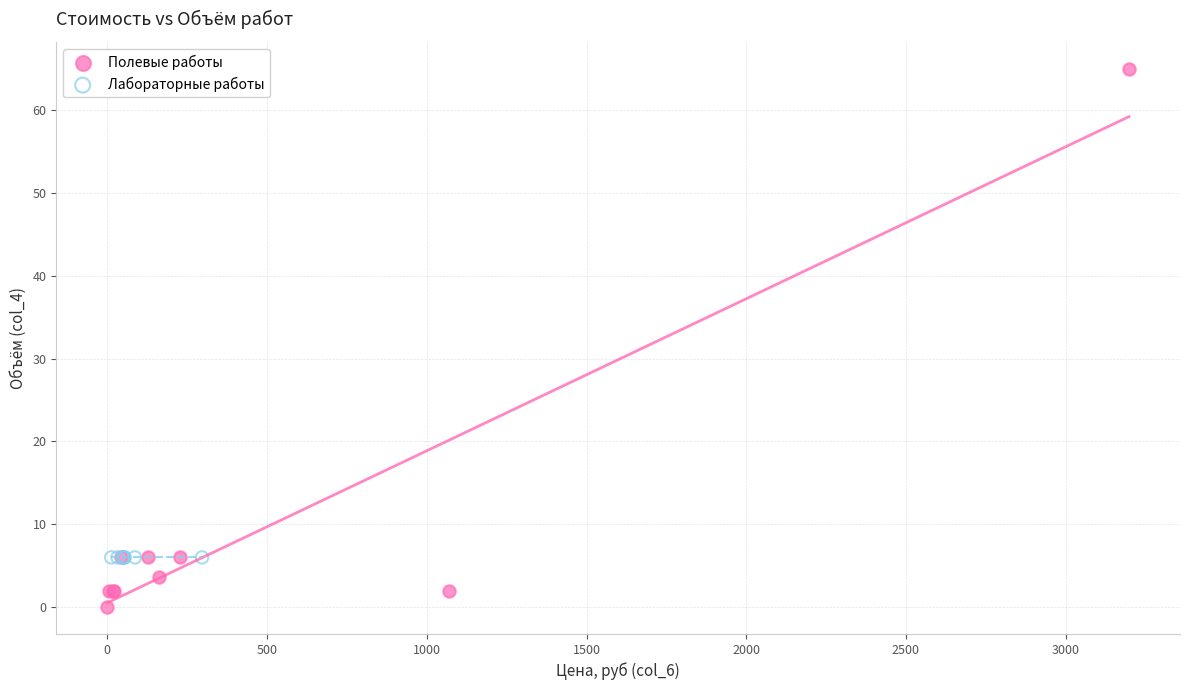

Which series reaches the maximum Y coordinate?

Полевые работы